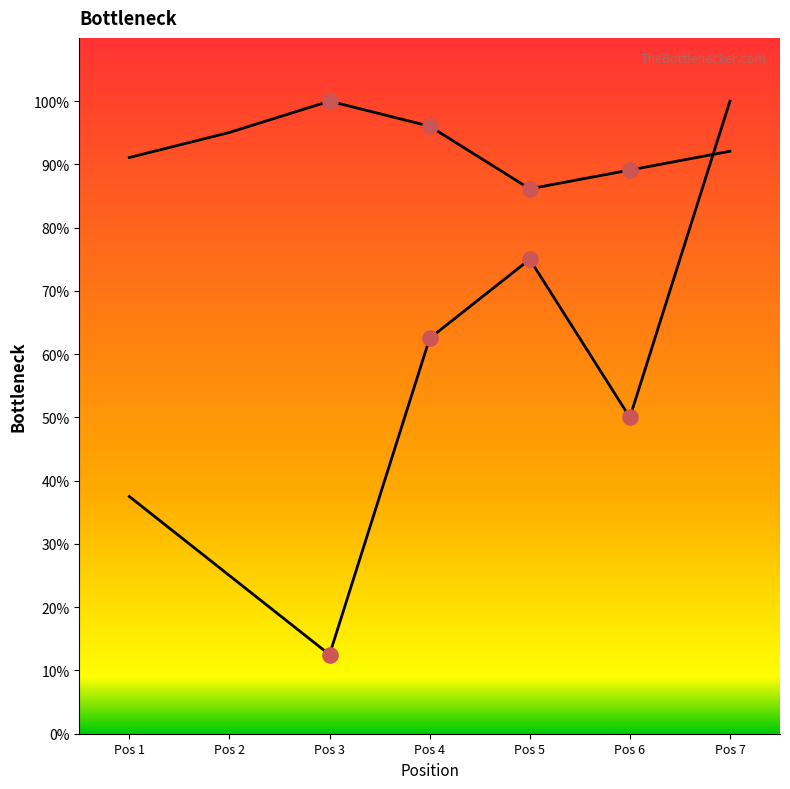

How many lines are shown in the chart?

2